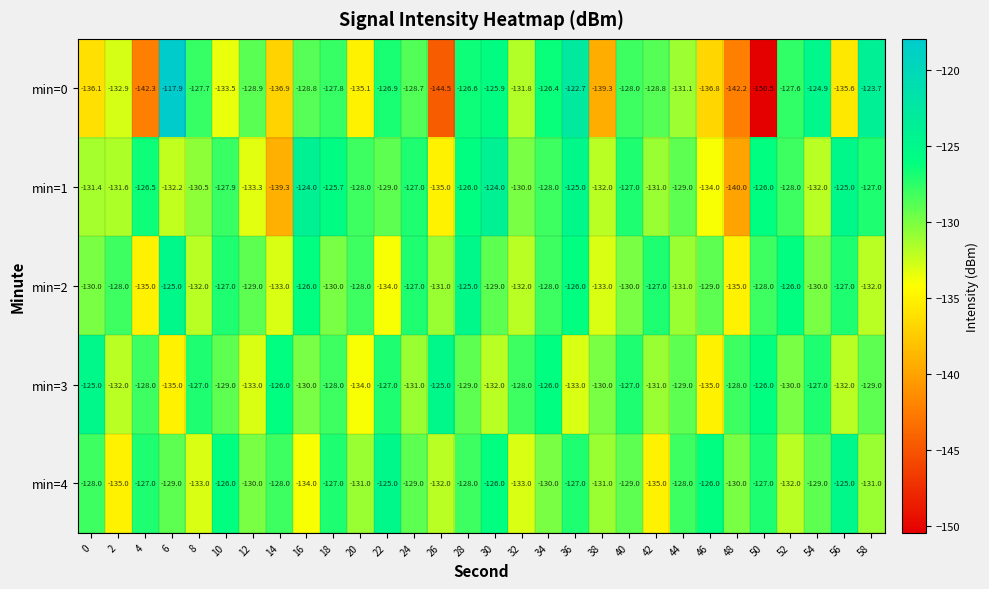

At which label is min=4 closest to -130?

12